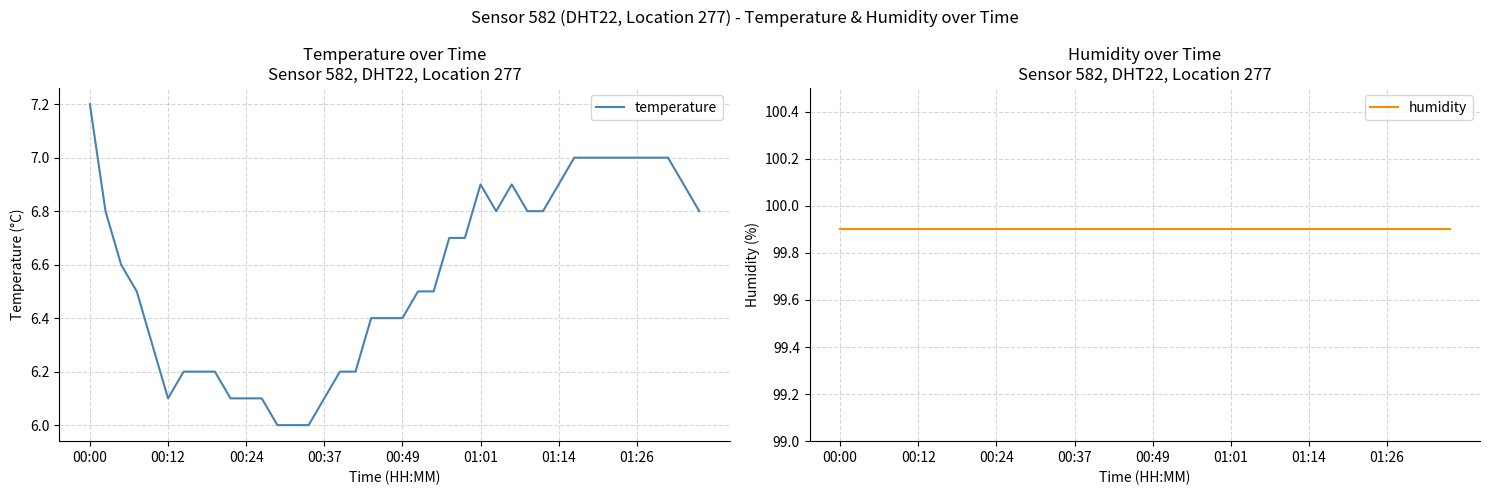

True or false: temperature and humidity cross at least once.

False